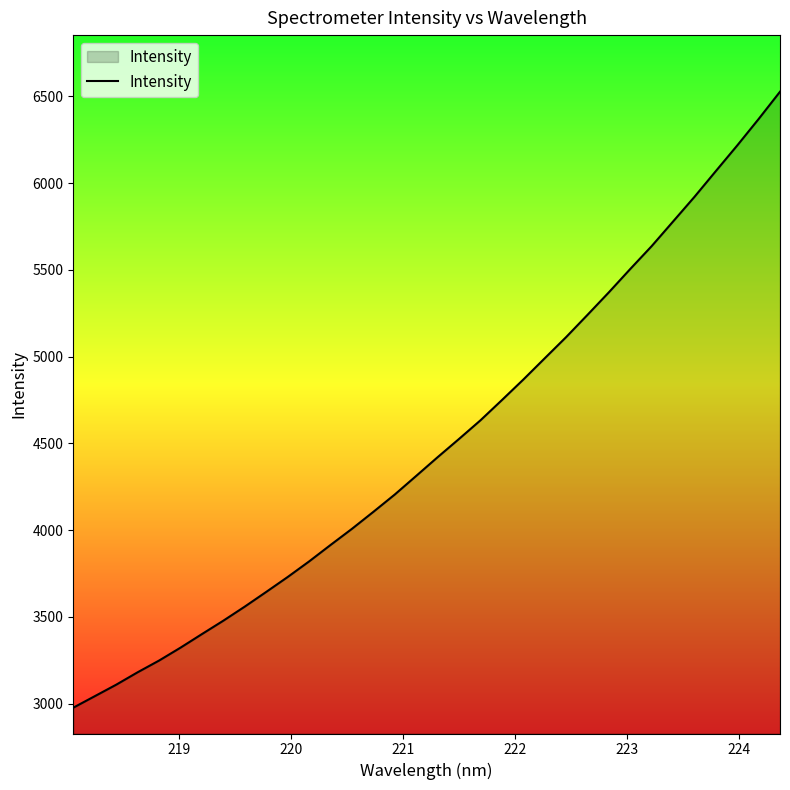

What is the greatest value displayed?

6526.5